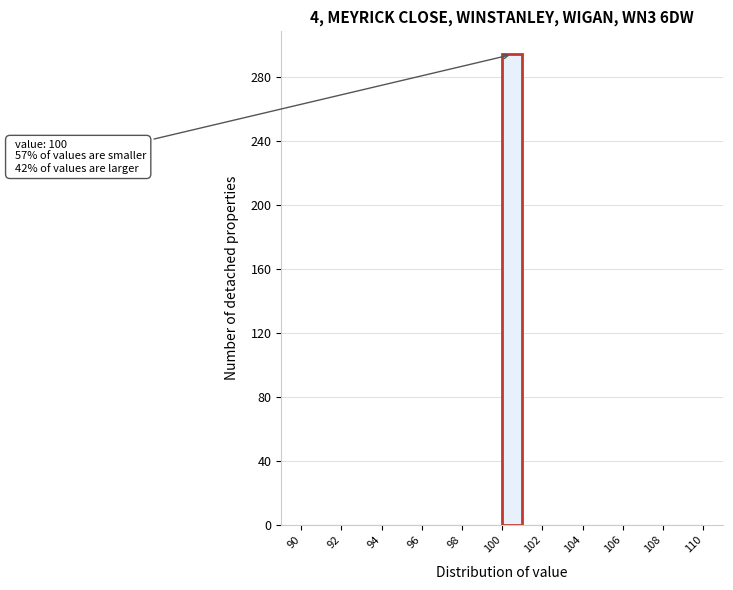

Which range on the x-axis has the tallest bar?

100 to 101